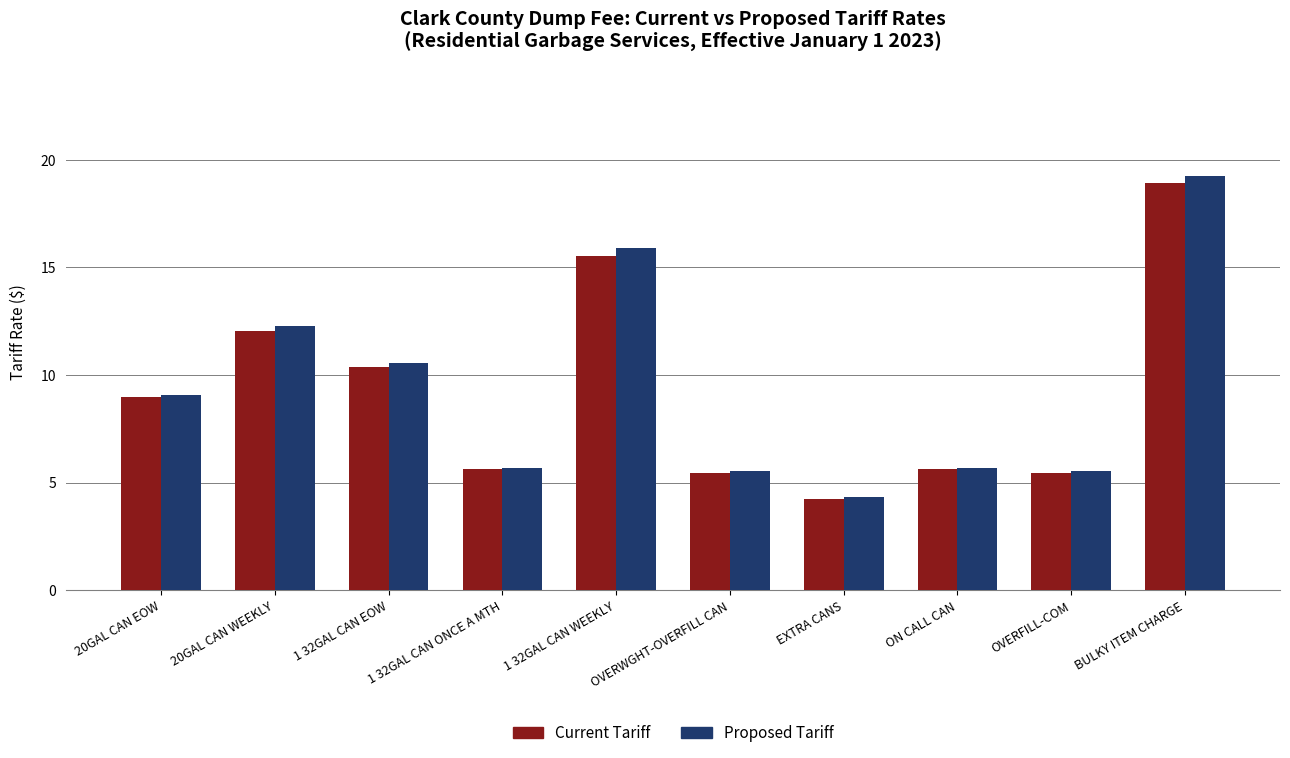

At which category is the sum across all series the highest?

BULKY ITEM CHARGE